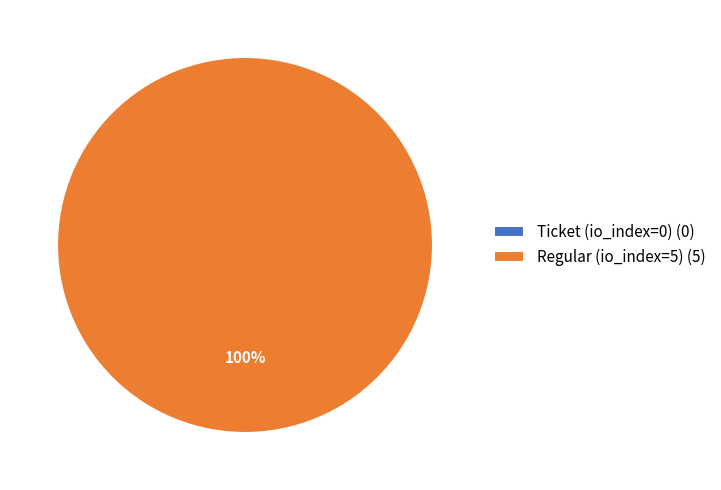

Rank the categories by value from lowest to highest.

Ticket (io_index=0), Regular (io_index=5)